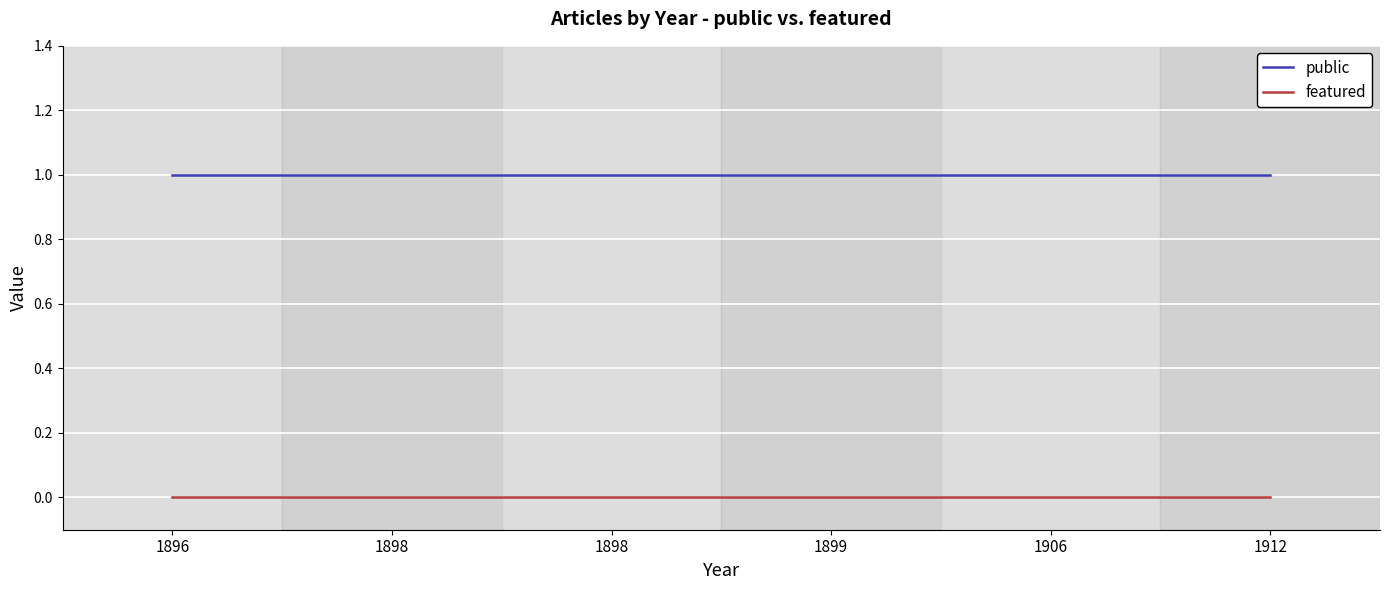

Reading left to right, list all the values displayed in this chart.

public: 1	1	1	1	1	1
featured: 0	0	0	0	0	0